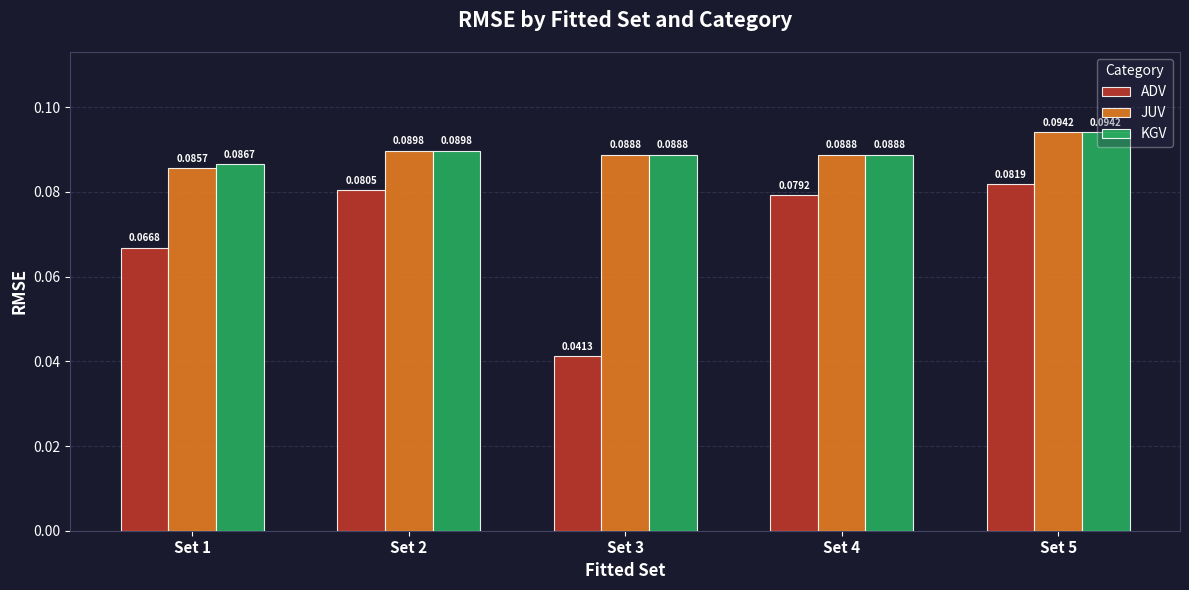

What is the sum of all ADV values?

0.3